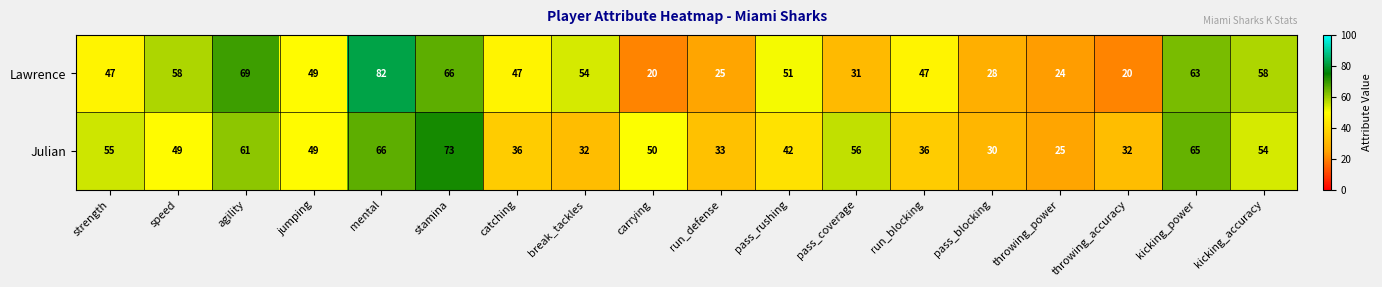

How many data points does each series have?

18